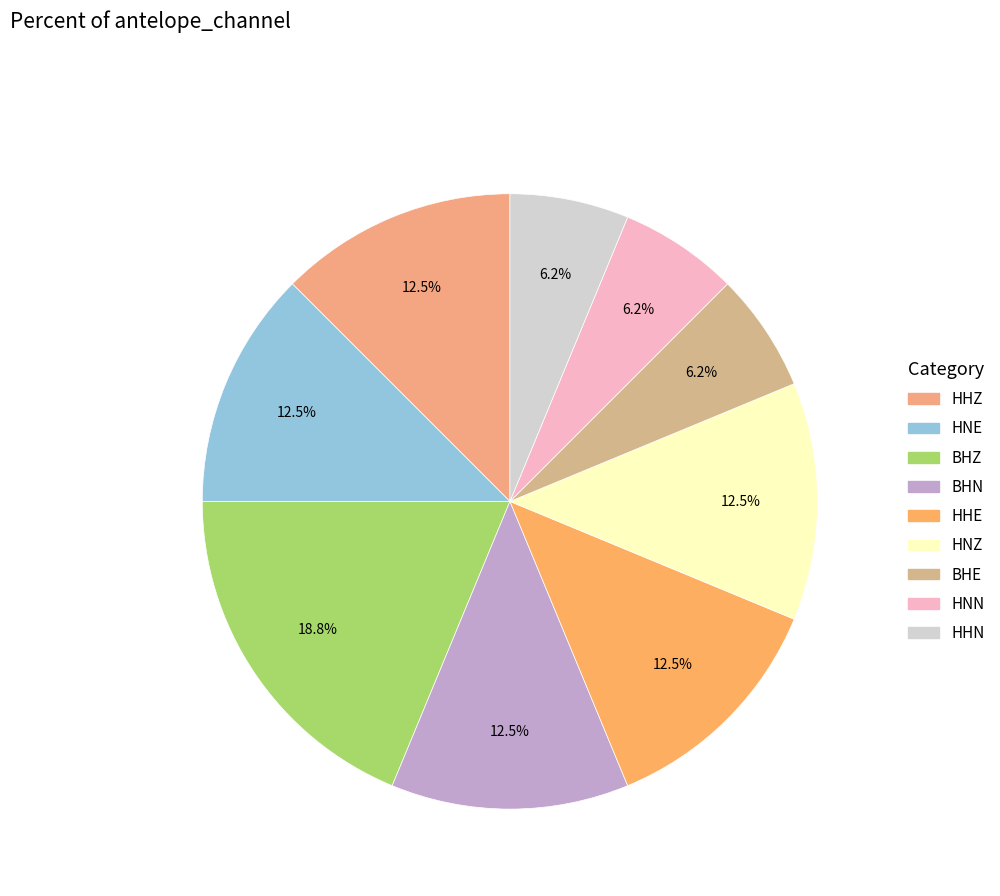

Is HHN the majority of the pie?

No